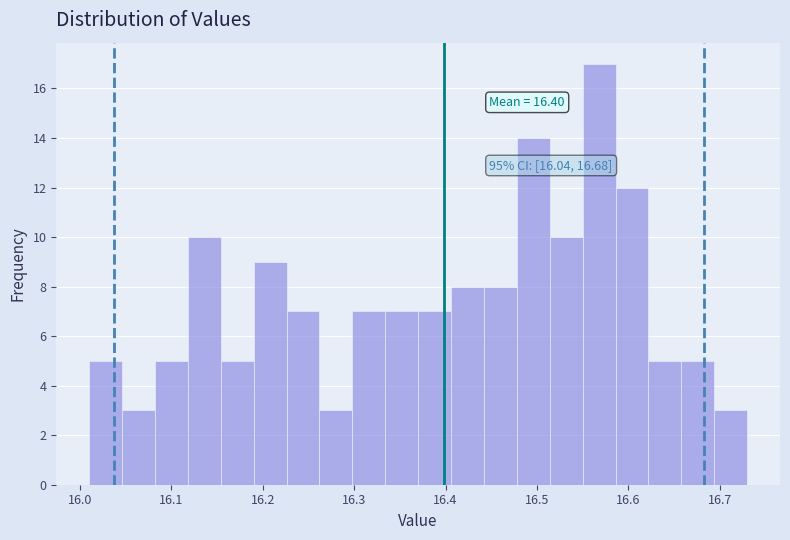

Read against the x-axis, roughly where is the centre of the tallest bar?

16.57